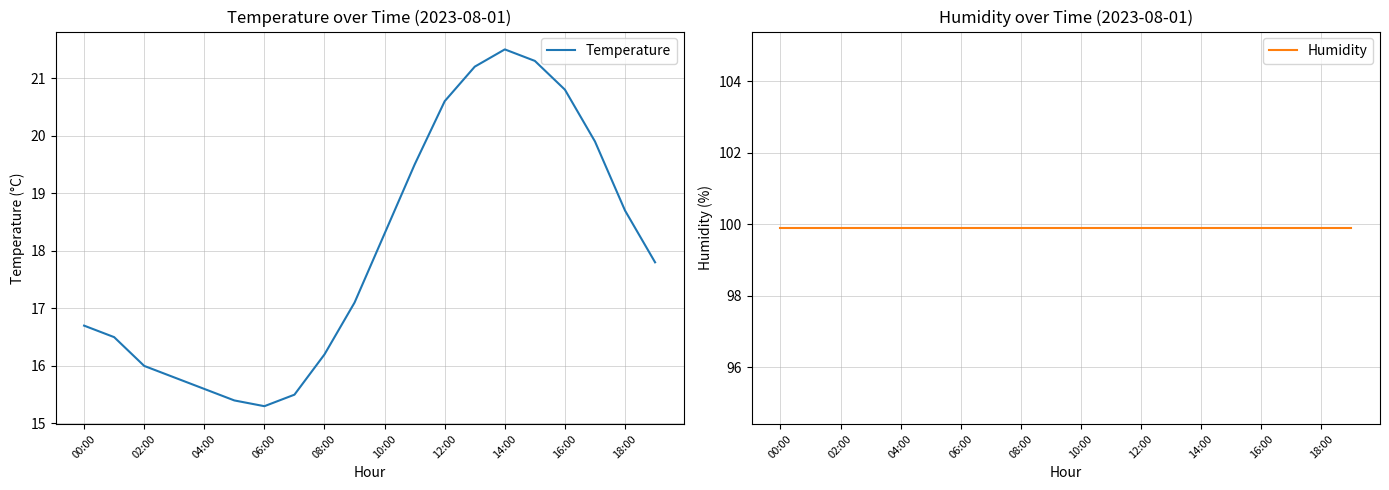

How many interior local valleys does the Temperature series have?

1